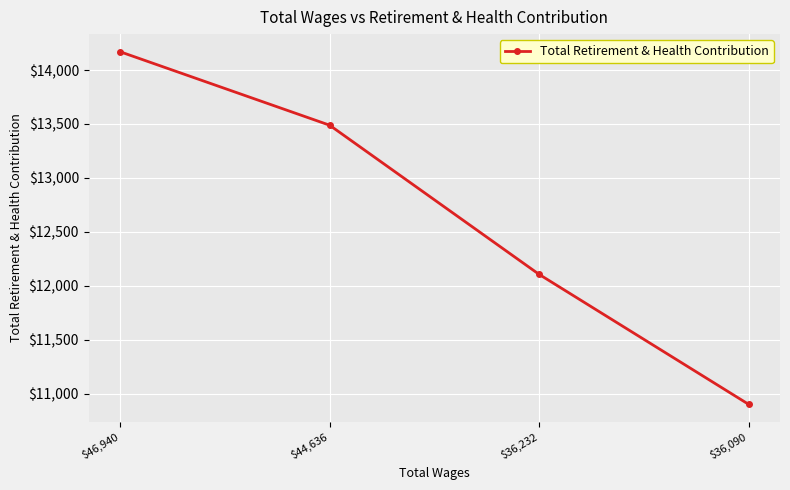

Is it true that the value at $36,090 is 4579?

False